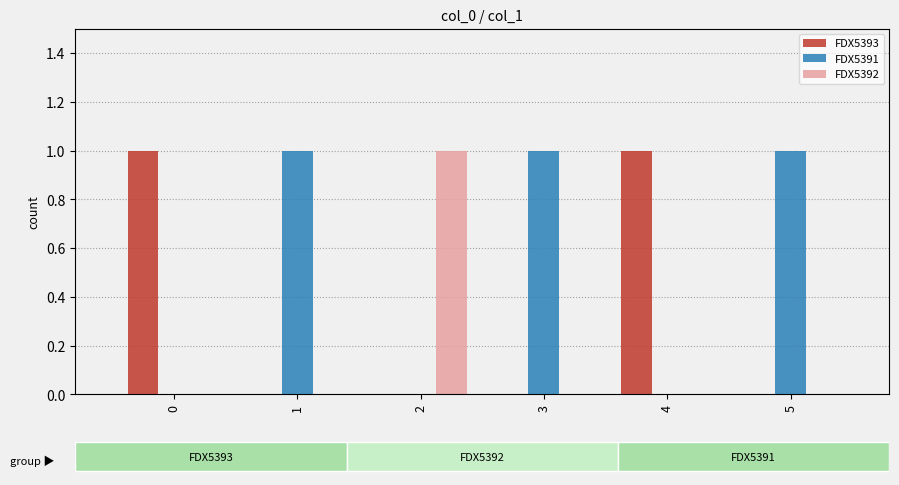

How many series are shown in this chart?

3